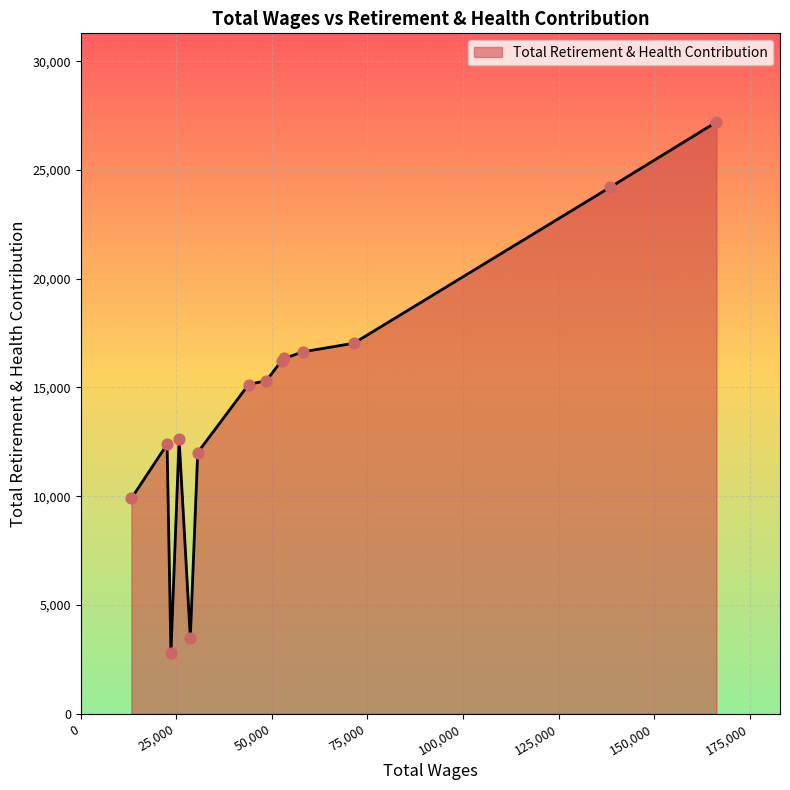

What is the smallest value displayed?

2794